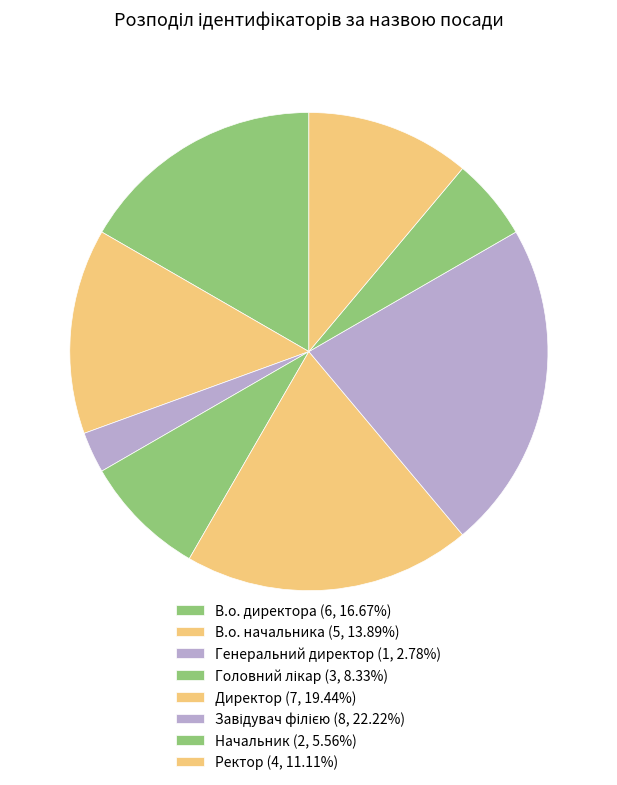

To the nearest percent, what is the difference between the Завідувач філією and Директор slice percentages?

3%